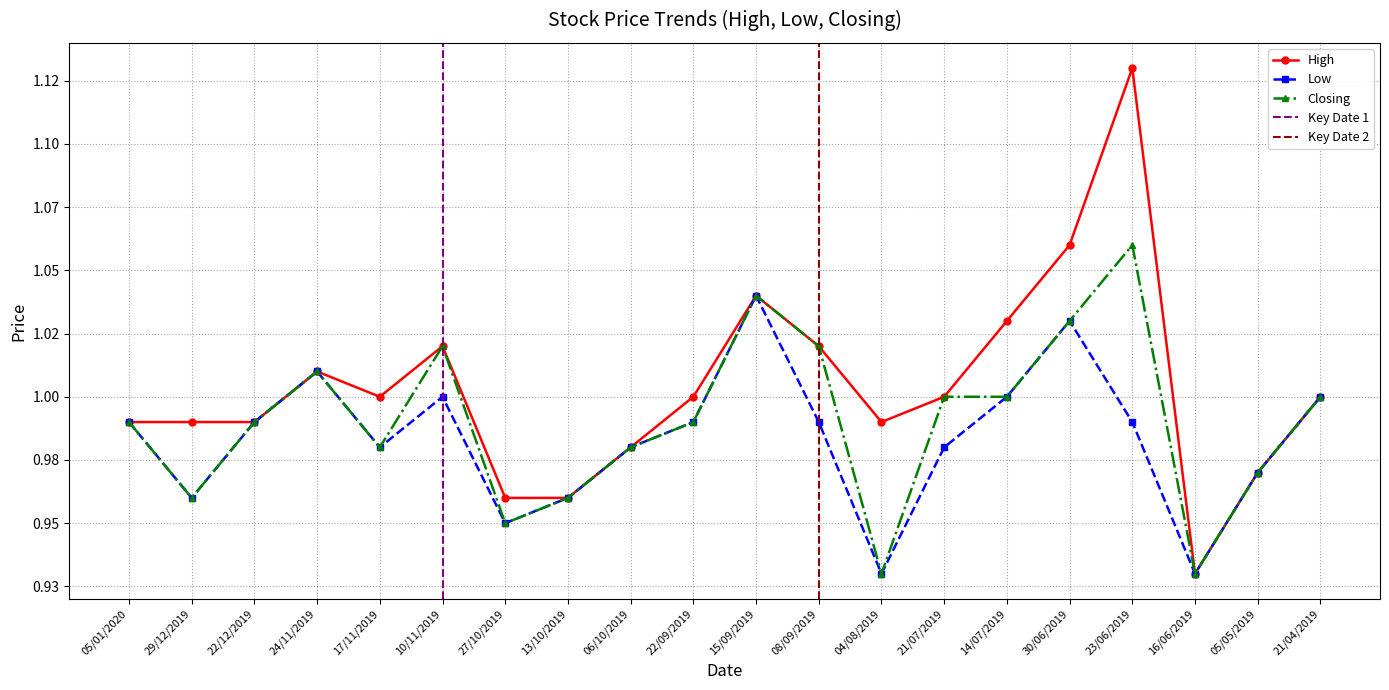

What is the average value of the High series?

1.0